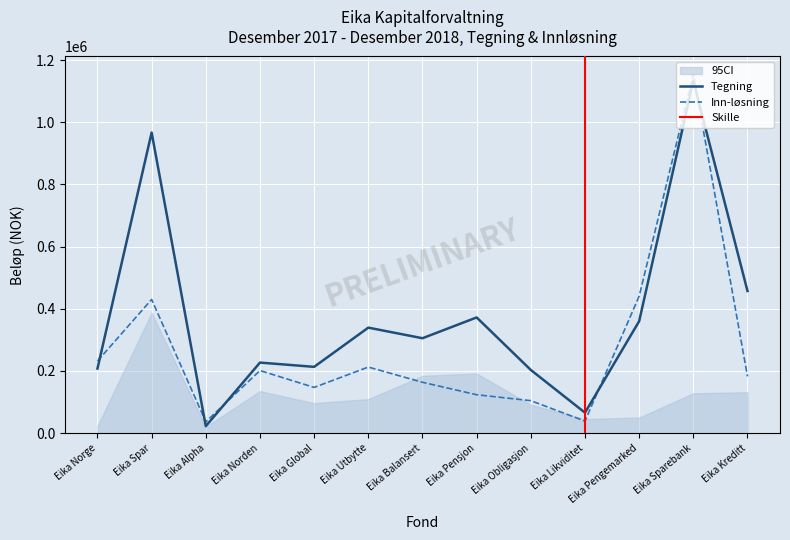

How many lines are shown in the chart?

2